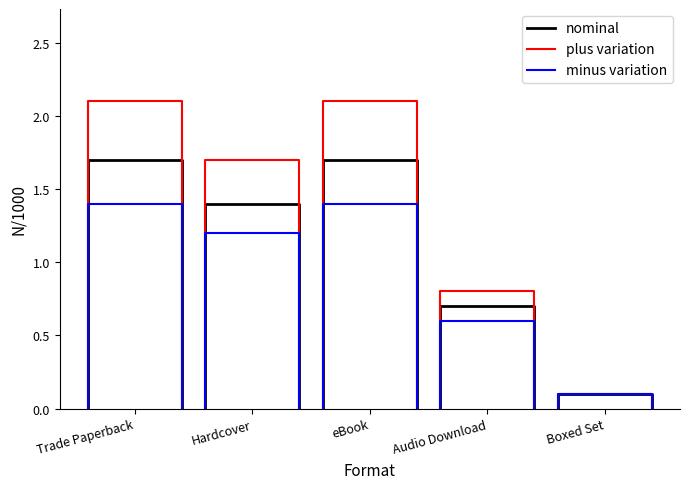

Which series has the widest spread of values?

plus variation